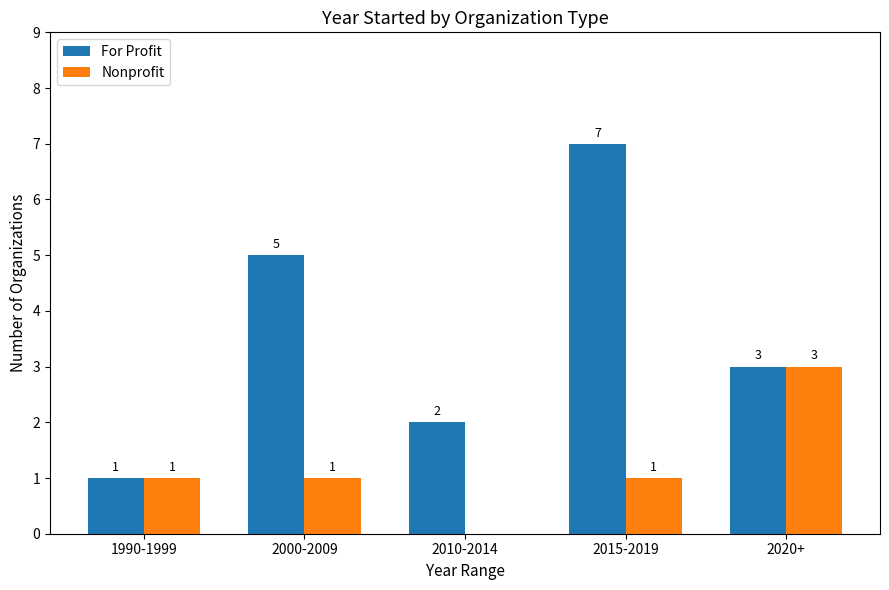

The For Profit series shows 2 at 2010-2014. True or false?

True